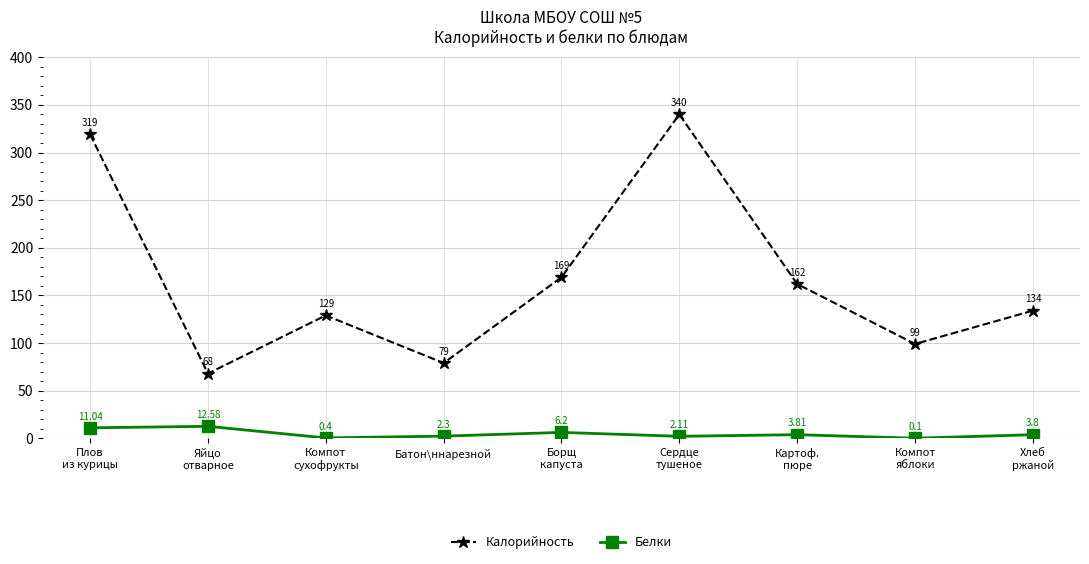

Which series has the widest spread of values?

Калорийность